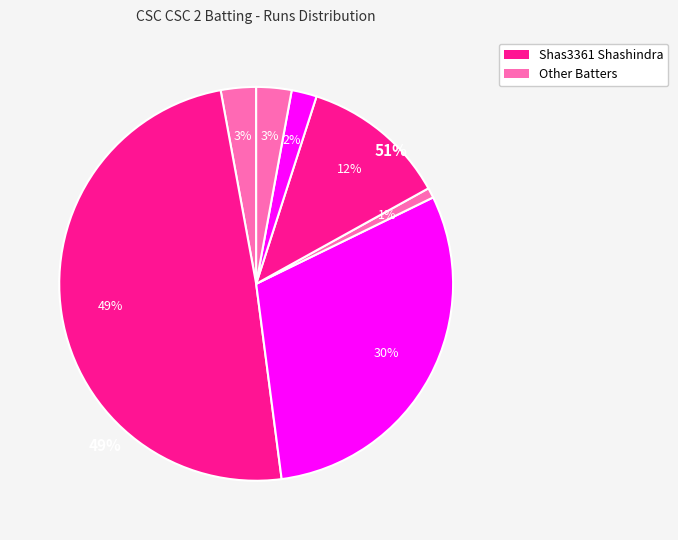

True or false: G Kharthick accounts for 0% of the total.

True